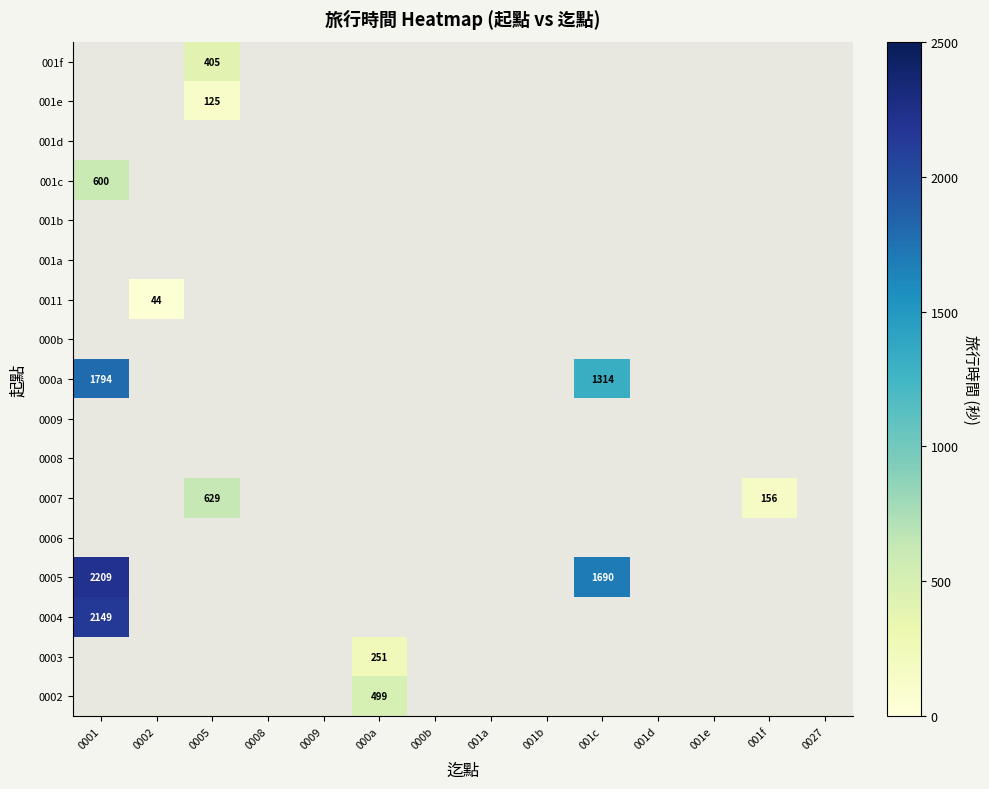

Is it true that 001f equals 405 at 0005?

True